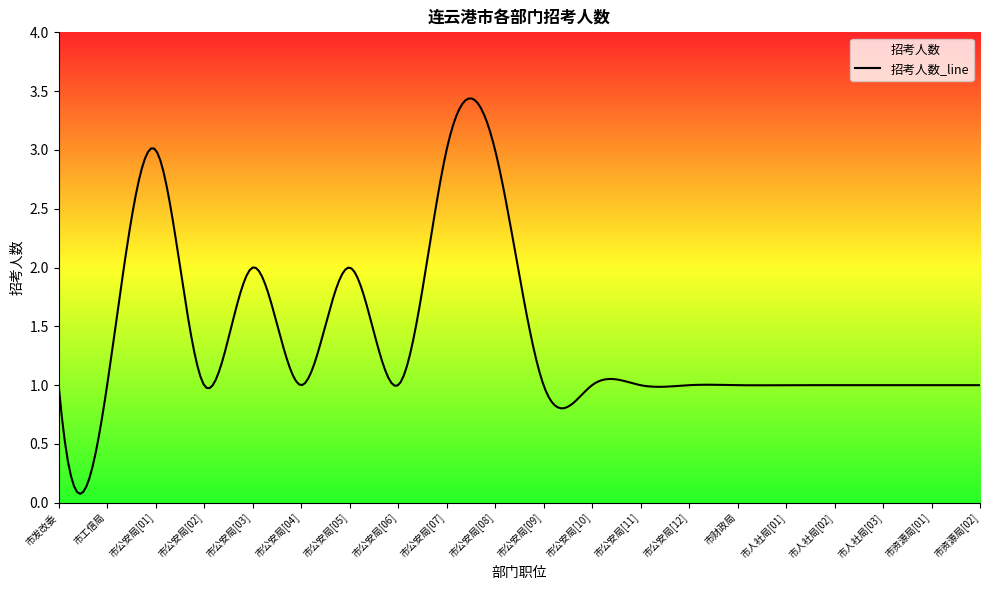

Where is the first local minimum?

市公安局[02]